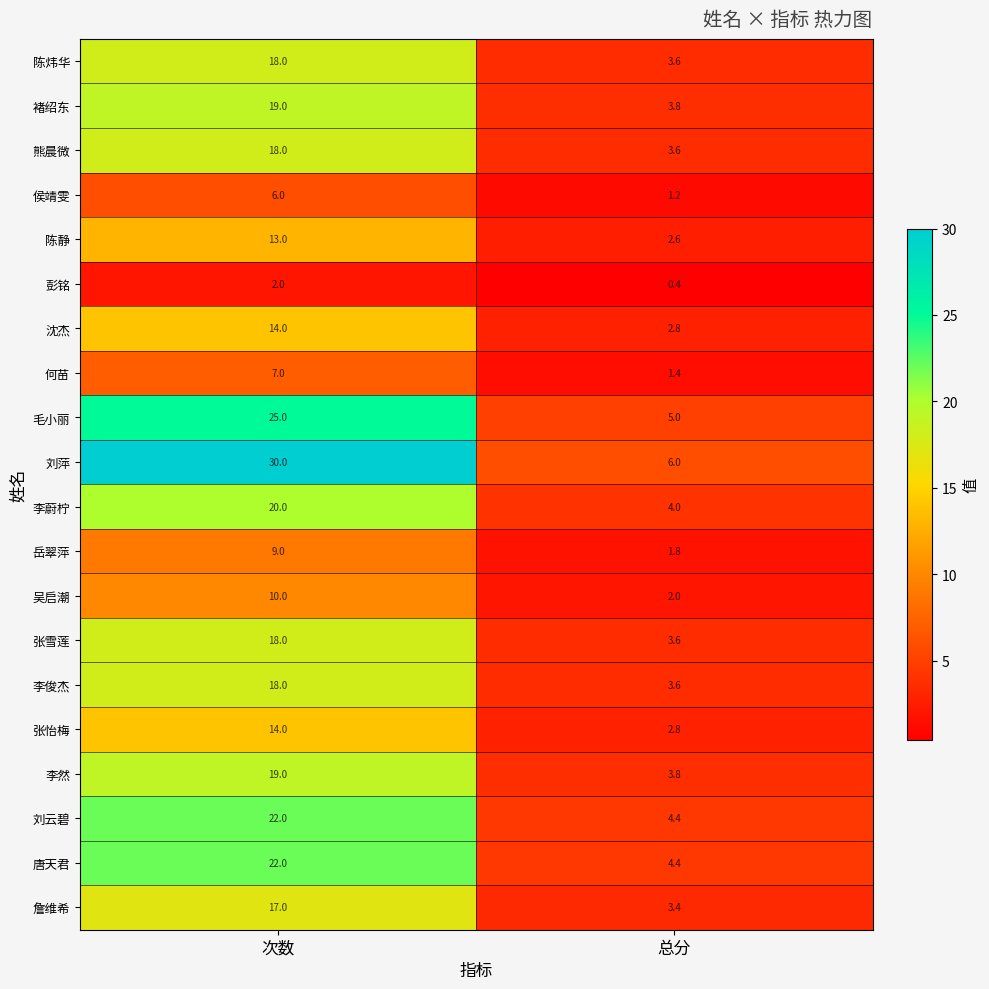

List the labels in order of 李俊杰 value, largest first.

次数, 总分